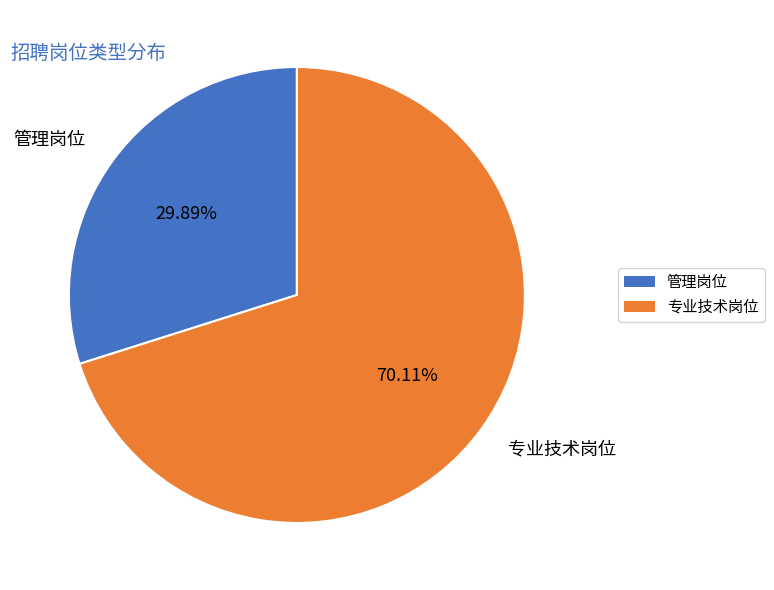

What is the total percentage of 管理岗位 and 专业技术岗位?

100.0%